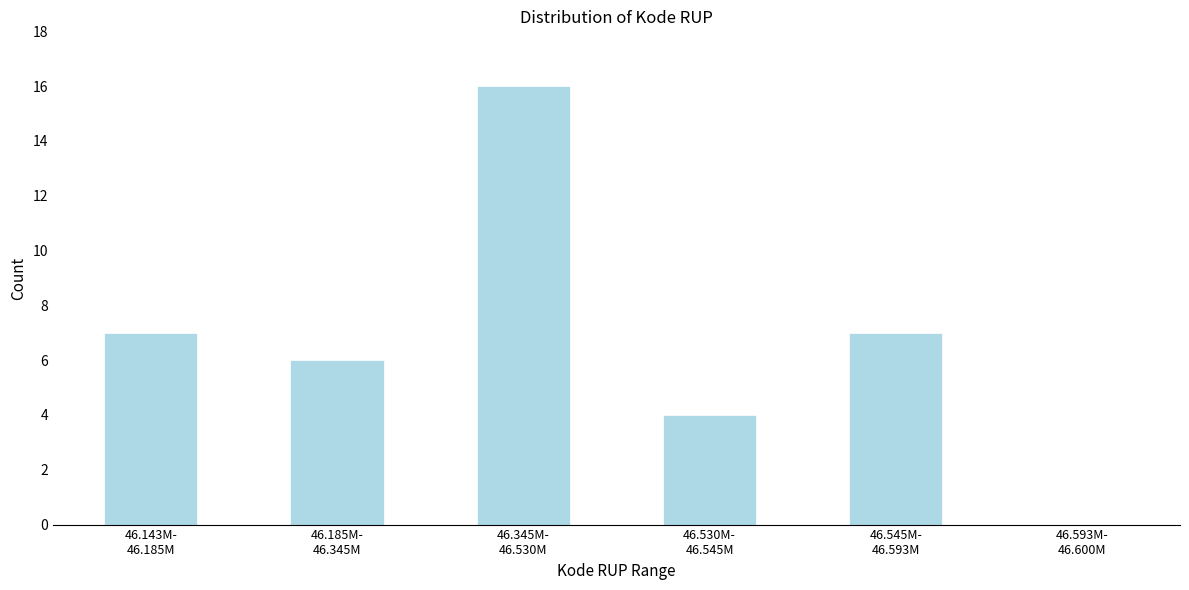

What is the sum of all values?

40